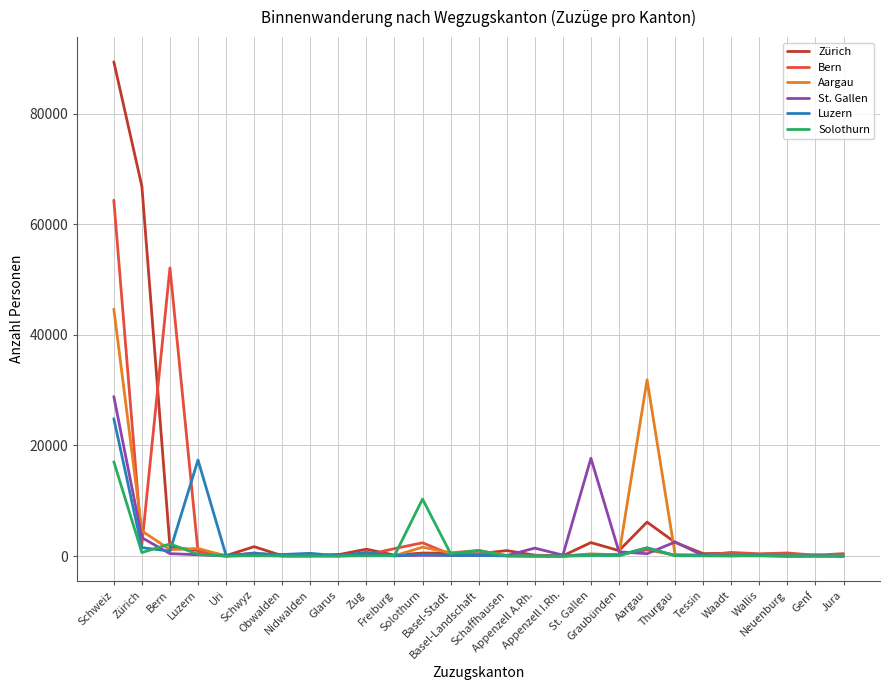

Does the chart display data point markers on the line(s)?

No